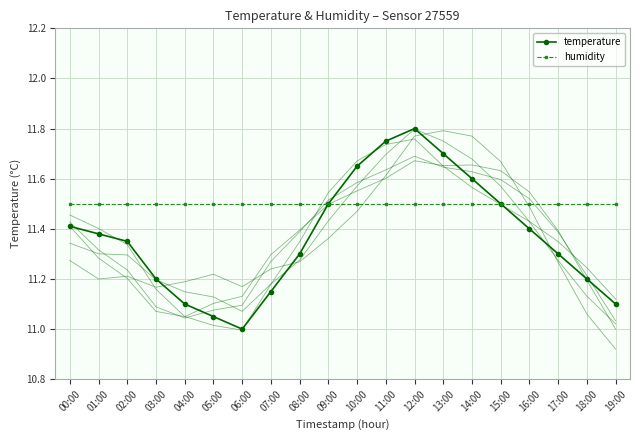

What is the value of the humidity point at the 8th from the left?

11.5